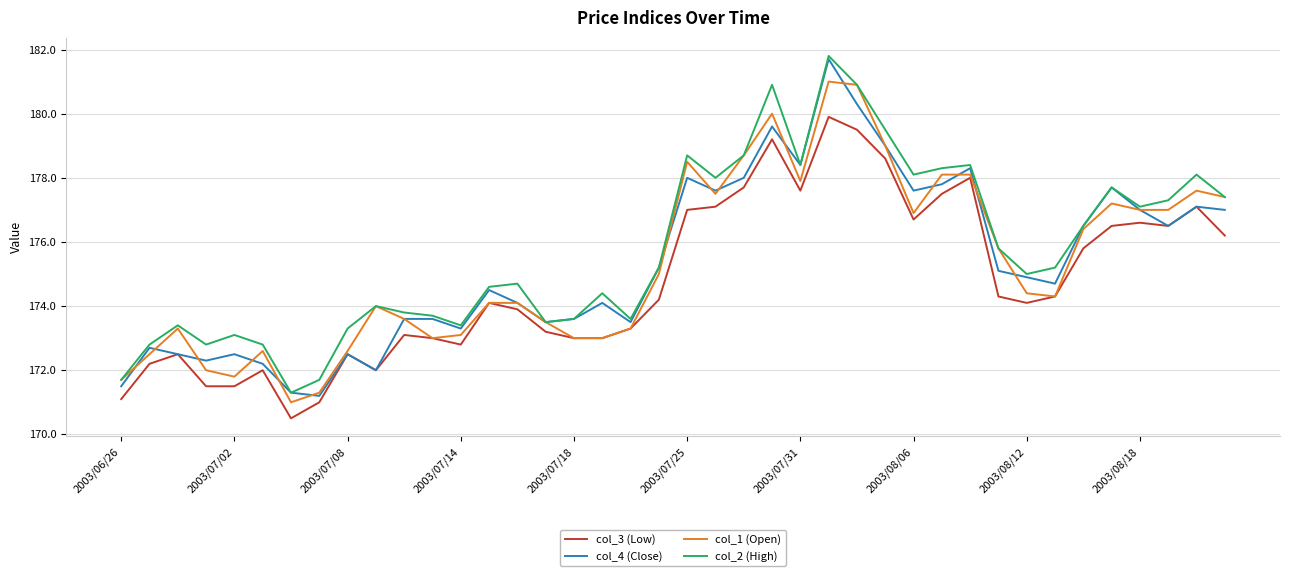

Which series has the largest total across all categories?

col_2 (High)